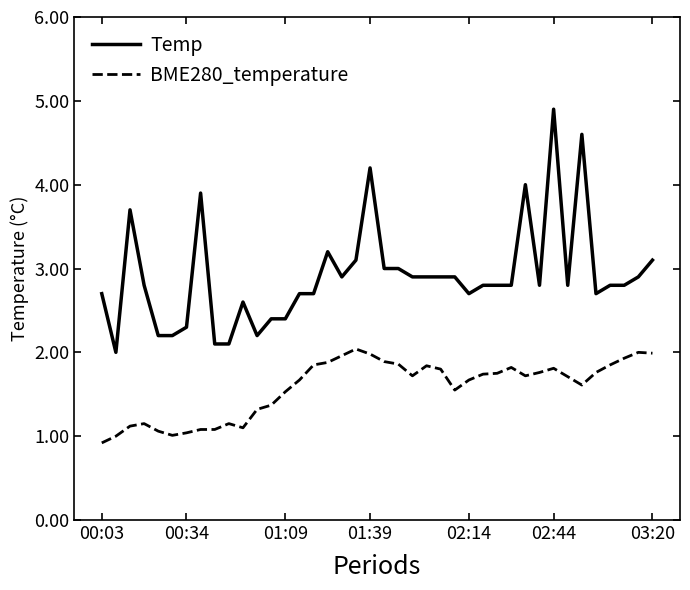

True or false: Temp and BME280_temperature cross at least once.

False